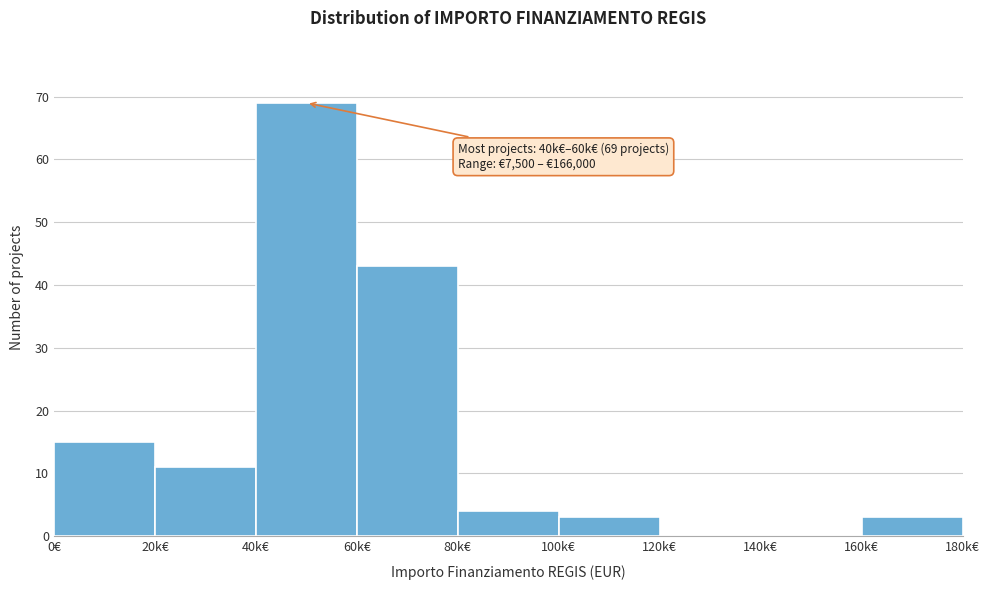

Reading right to left, what are all the values shown in this chart?

160k€=3	140k€=0	120k€=0	100k€=3	80k€=4	60k€=43	40k€=69	20k€=11	0€=15